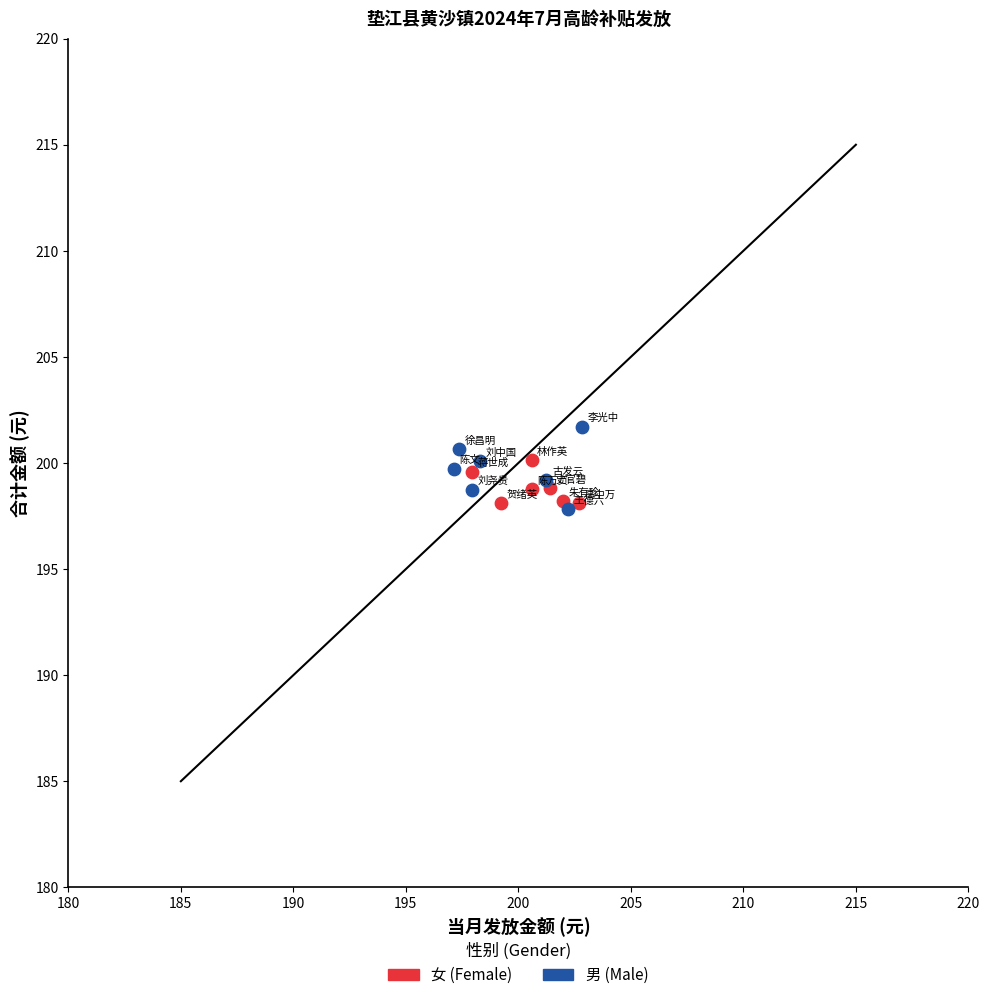

What are all the series names shown in the legend?

女 (Female), 男 (Male)